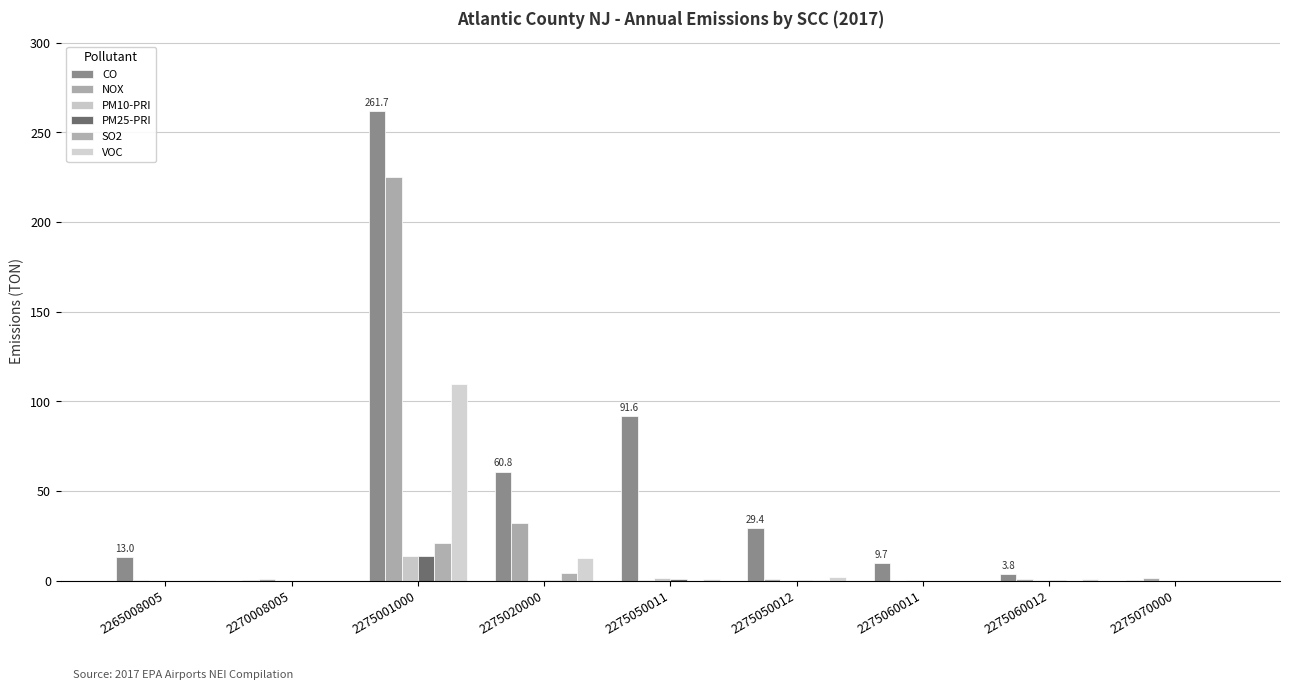

What is the value of the PM10-PRI bar at the 3rd from the left?

14.0